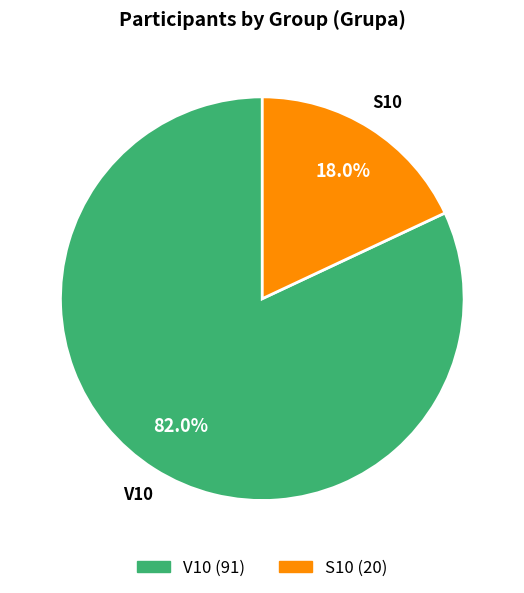

Which has a higher value, S10 or V10?

V10